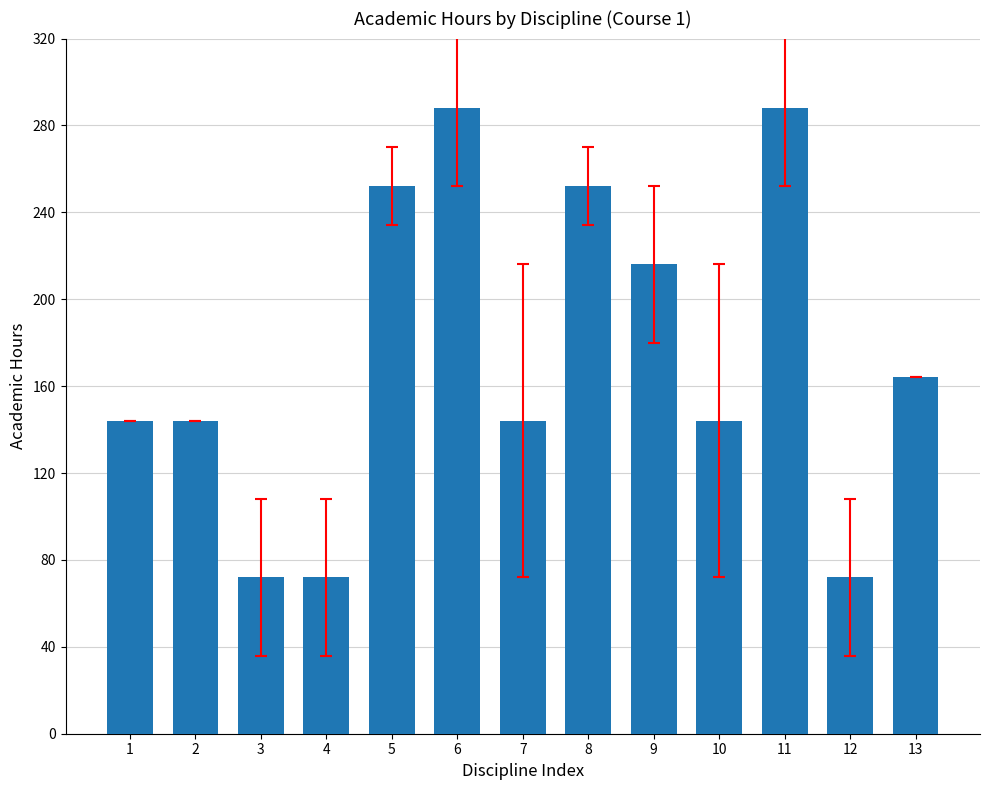

What is the greatest value displayed?

288